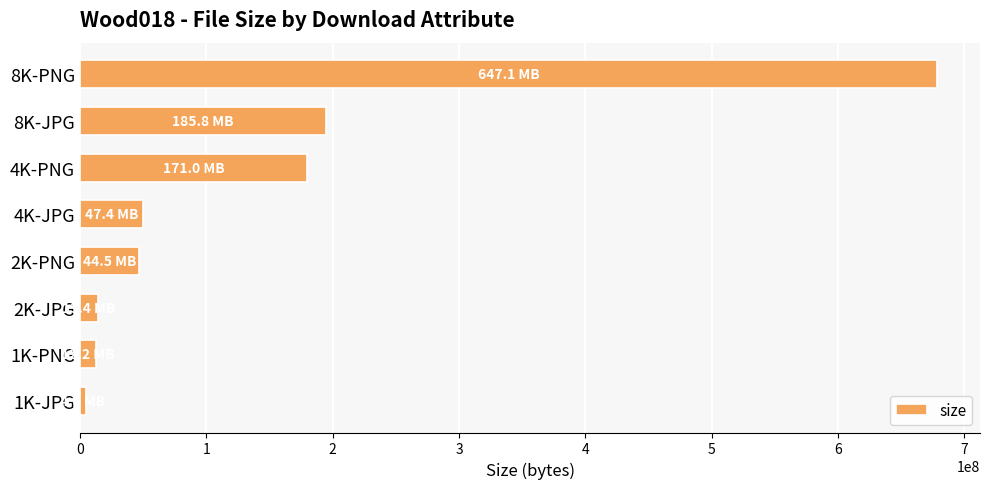

What is the change in value from 2K-PNG to 4K-PNG?

+132670434